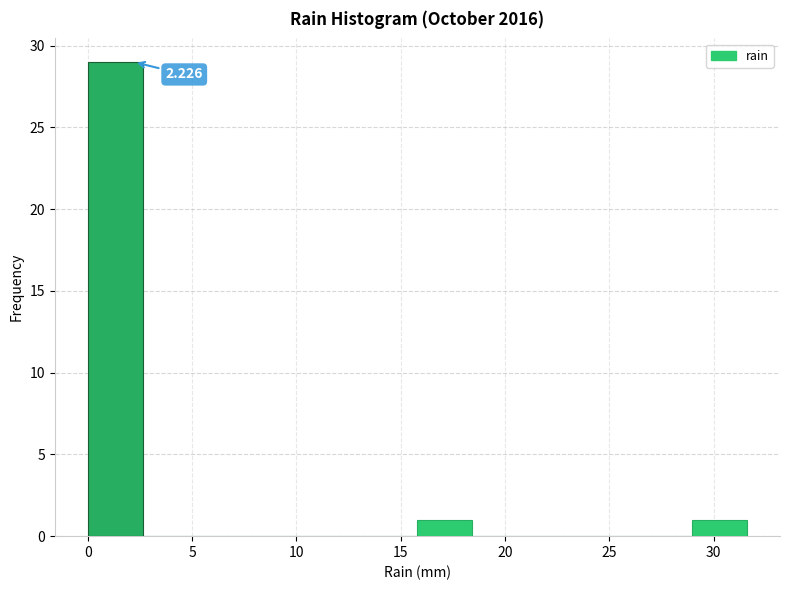

Over which range of the x-axis is the bar tallest?

0.0 to 2.5